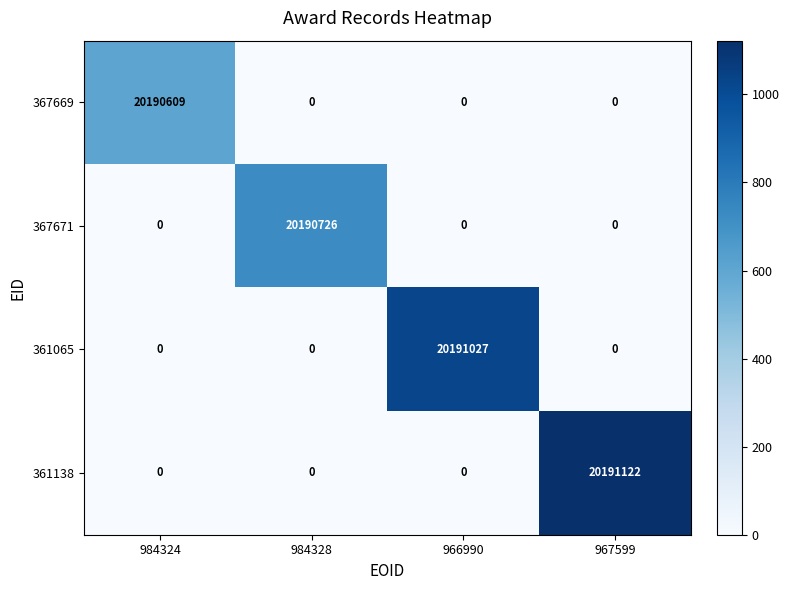

List the series in order of their overall mean, highest first.

361138, 361065, 367671, 367669